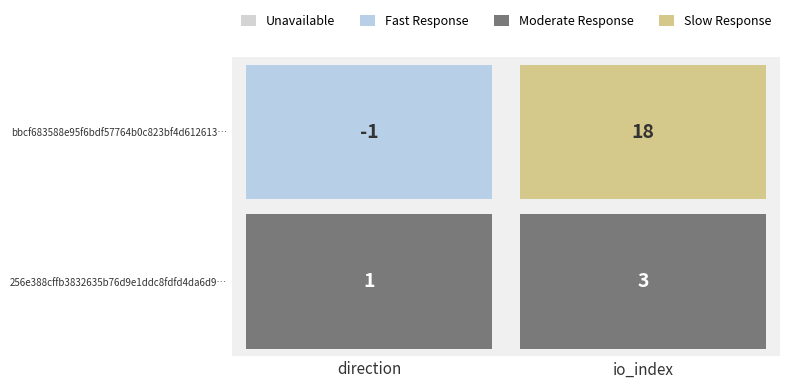

Is it true that bbcf683588e95f6bdf57764b0c823bf4d612613 equals 11 at 1?

False